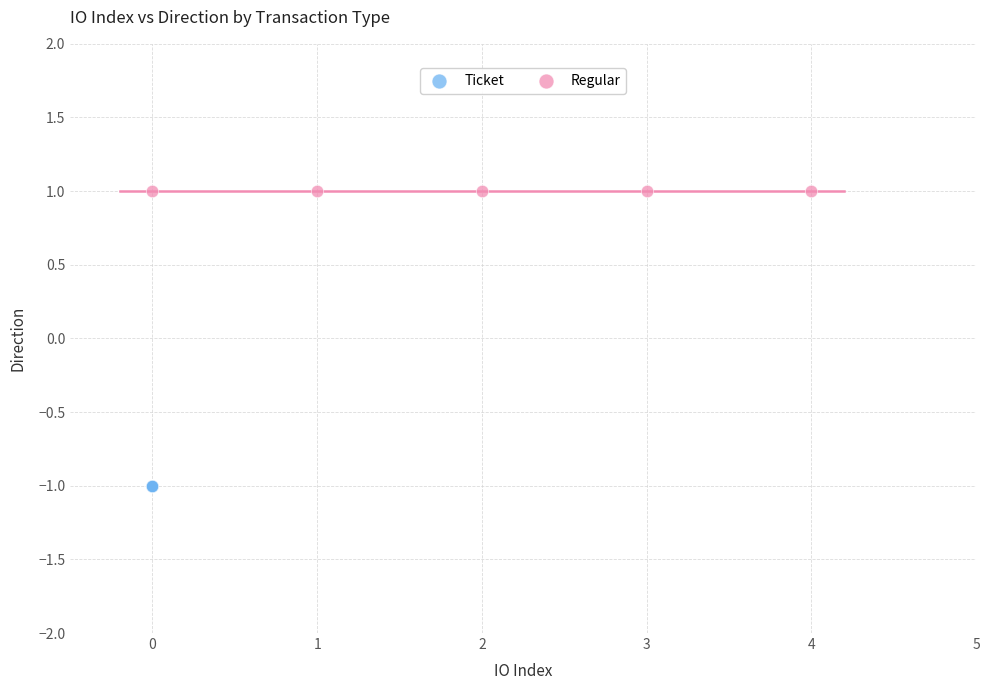

Which series reaches the maximum Y coordinate?

Regular